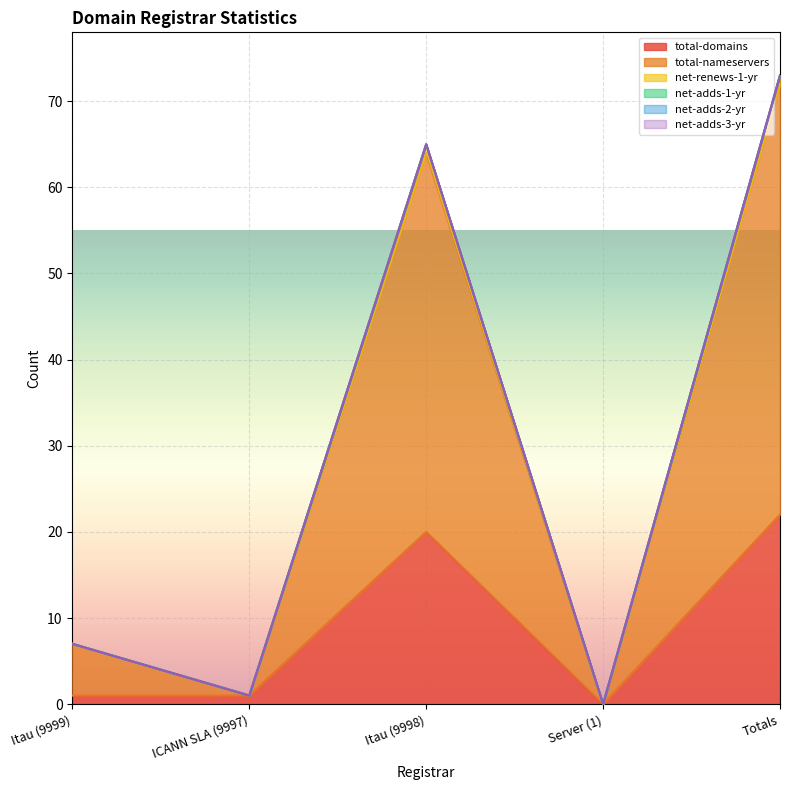

True or false: total-domains and net-renews-1-yr cross at least once.

False